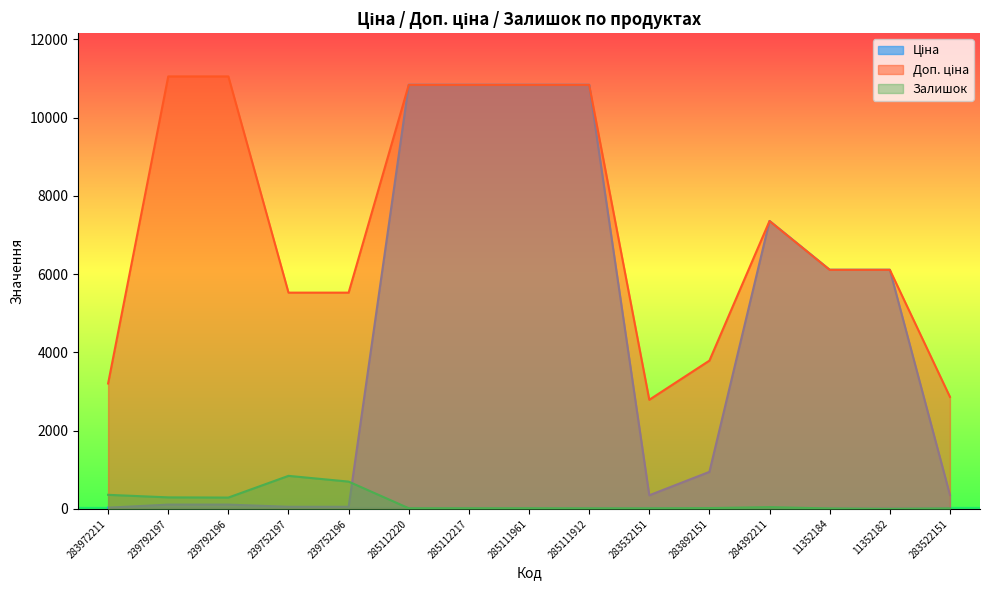

Reading right to left, list all the values displayed in this chart.

Ціна: 283522151=358.0	11352182=6112.5	11352184=6112.5	284392211=7360.2	283892151=947.6	283532151=348.6	285111912=10840.1	285111961=10840.1	285112217=10840.1	285112220=10840.1	239752196=55.3	239752197=55.3	239792196=110.5	239792197=110.5	283972211=32.0
Доп. ціна: 283522151=2863.8	11352182=6112.5	11352184=6112.5	284392211=7360.2	283892151=3790.3	283532151=2789.2	285111912=10840.1	285111961=10840.1	285112217=10840.1	285112220=10840.1	239752196=5528.0	239752197=5528.0	239792196=11055.0	239792197=11055.0	283972211=3205.0
Залишок: 283522151=15.0	11352182=1.0	11352184=12.0	284392211=45.0	283892151=21.0	283532151=15.0	285111912=15.0	285111961=17.0	285112217=17.0	285112220=17.0	239752196=698.0	239752197=845.0	239792196=290.0	239792197=295.0	283972211=360.0